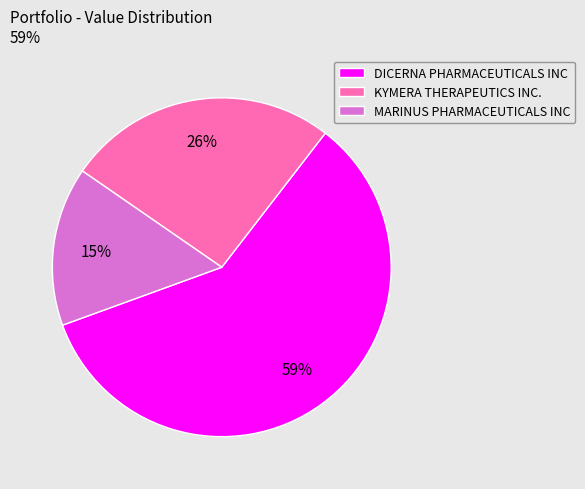

Is it true that KYMERA THERAPEUTICS INC. is 26% of the pie?

True